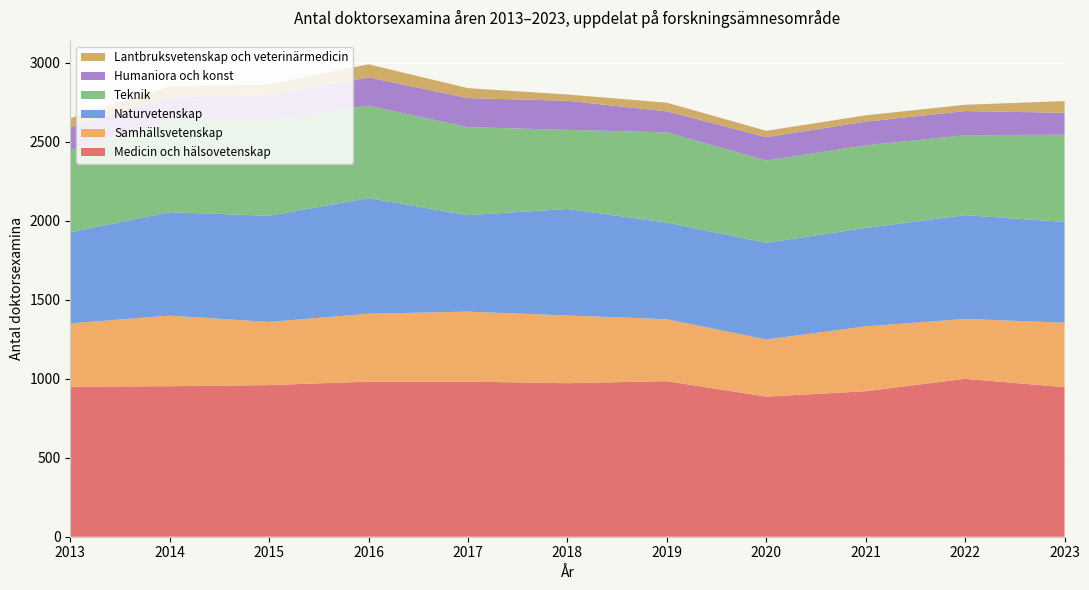

Reading left to right, what are all the values shown in this chart?

Naturvetenskap: 2013=577	2014=655	2015=672	2016=732	2017=611	2018=674	2019=612	2020=612	2021=623	2022=657	2023=638
Teknik: 2013=518	2014=582	2015=607	2016=585	2017=557	2018=501	2019=571	2020=521	2021=523	2022=506	2023=552
Medicin och hälsovetenskap: 2013=950	2014=953	2015=960	2016=982	2017=982	2018=972	2019=985	2020=887	2021=921	2022=1000	2023=947
Lantbruksvetenskap och veterinärmedicin: 2013=58	2014=66	2015=69	2016=83	2017=63	2018=40	2019=55	2020=40	2021=40	2022=40	2023=74
Samhällsvetenskap: 2013=401	2014=447	2015=400	2016=430	2017=443	2018=429	2019=392	2020=362	2021=411	2022=379	2023=408
Humaniora och konst: 2013=146	2014=148	2015=155	2016=179	2017=184	2018=184	2019=133	2020=148	2021=150	2022=153	2023=139